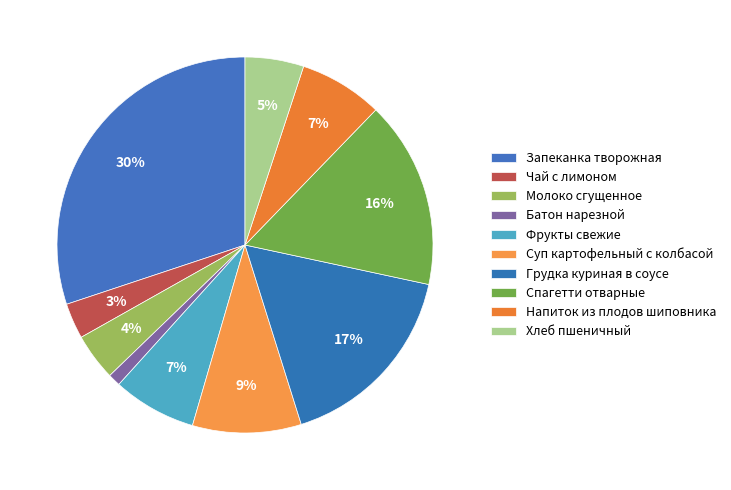

Is it true that Хлеб пшеничный is 5% of the pie?

True